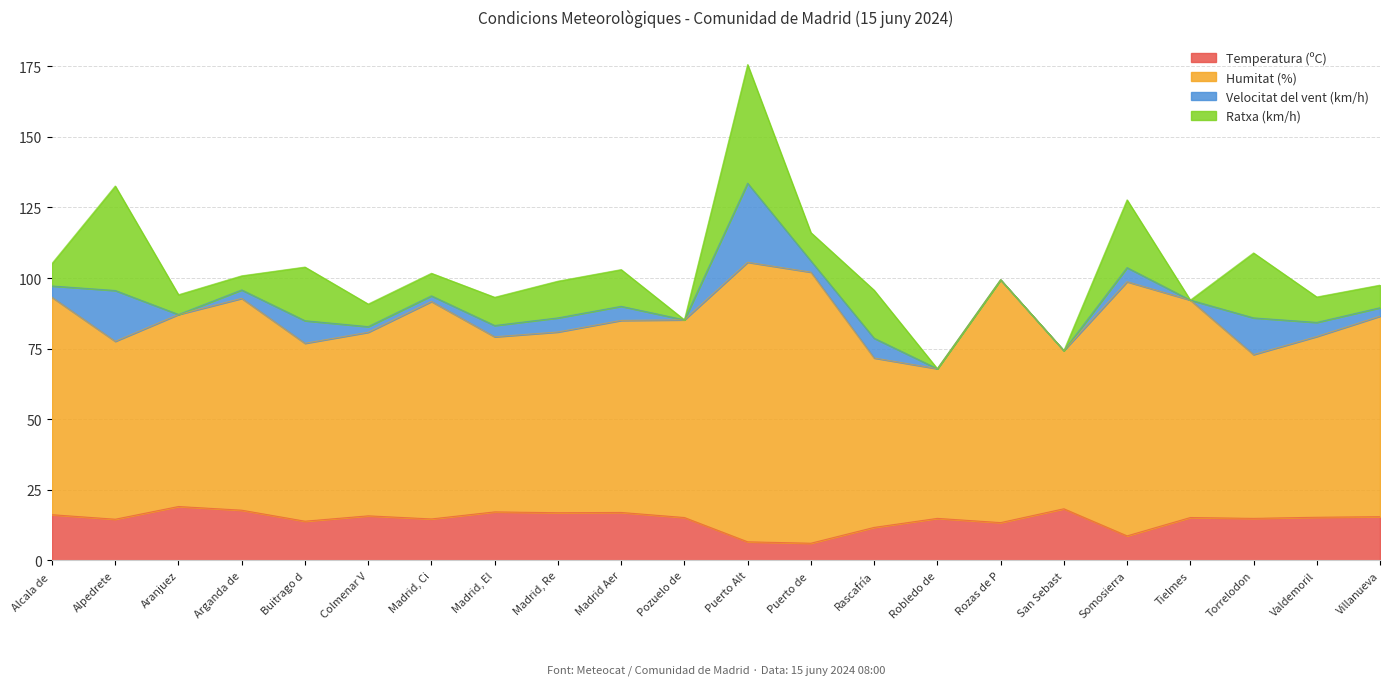

The Ratxa (km/h) series shows 19.0 at Buitrago del Lozoya. True or false?

True